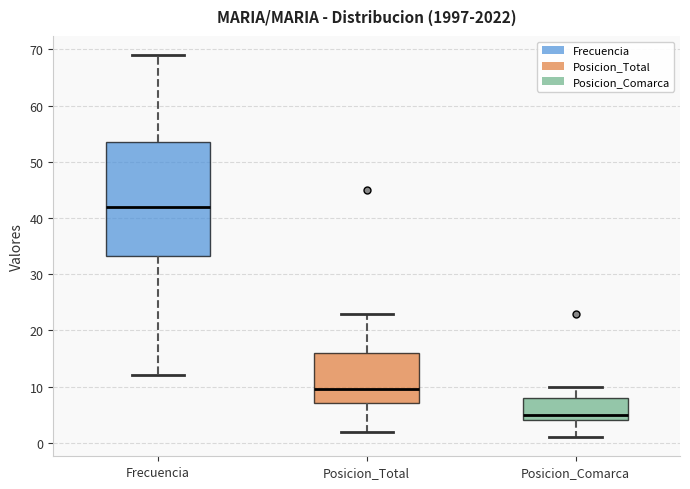

Which box's median line is the highest?

Frecuencia